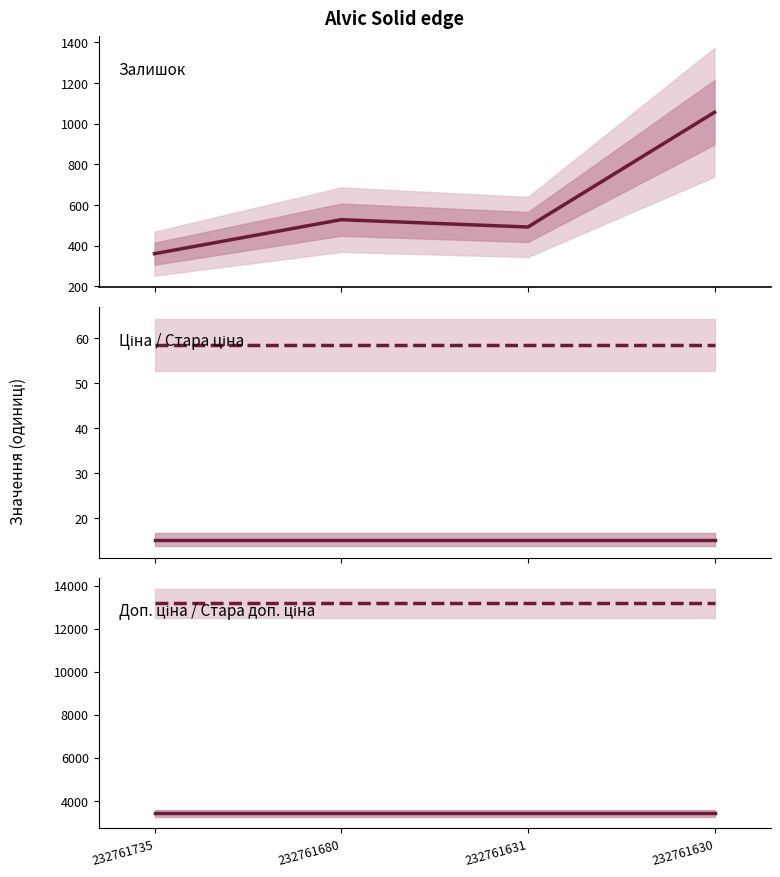

At which label is Стара доп. ціна closest to 13171?

232761735